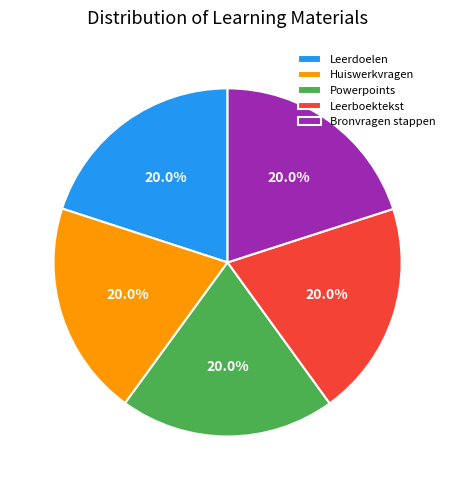

Is there any slice that represents more than half of the pie?

No